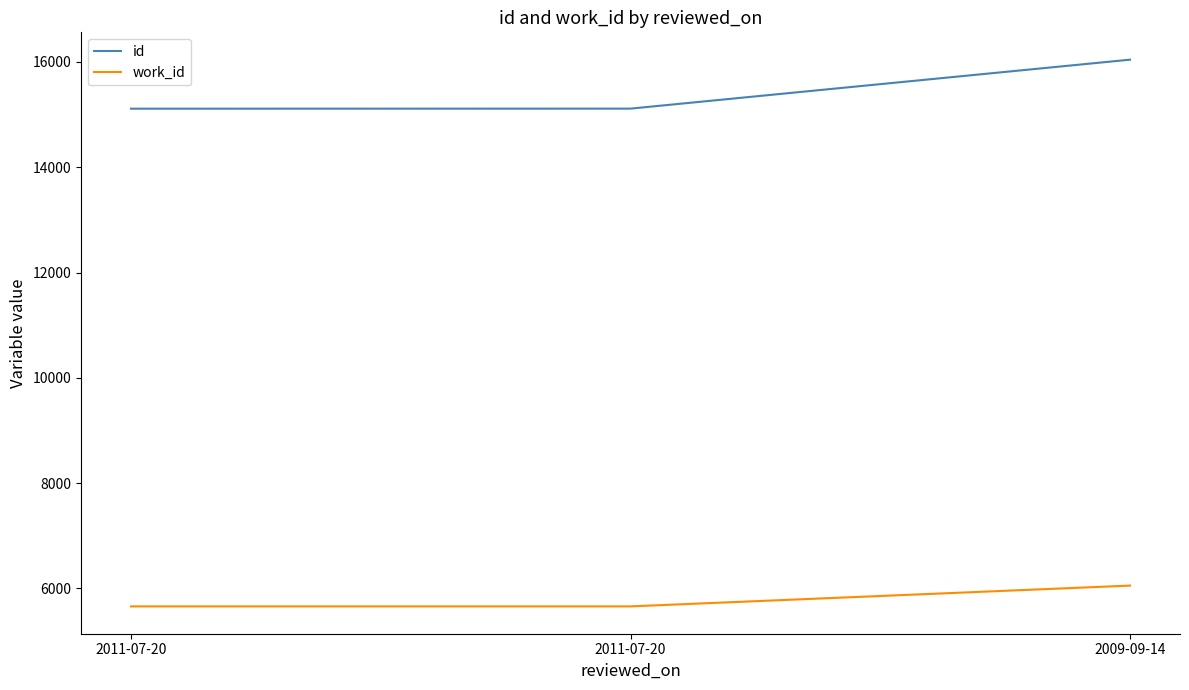

At how many categories does at least one series exceed 6991?

3